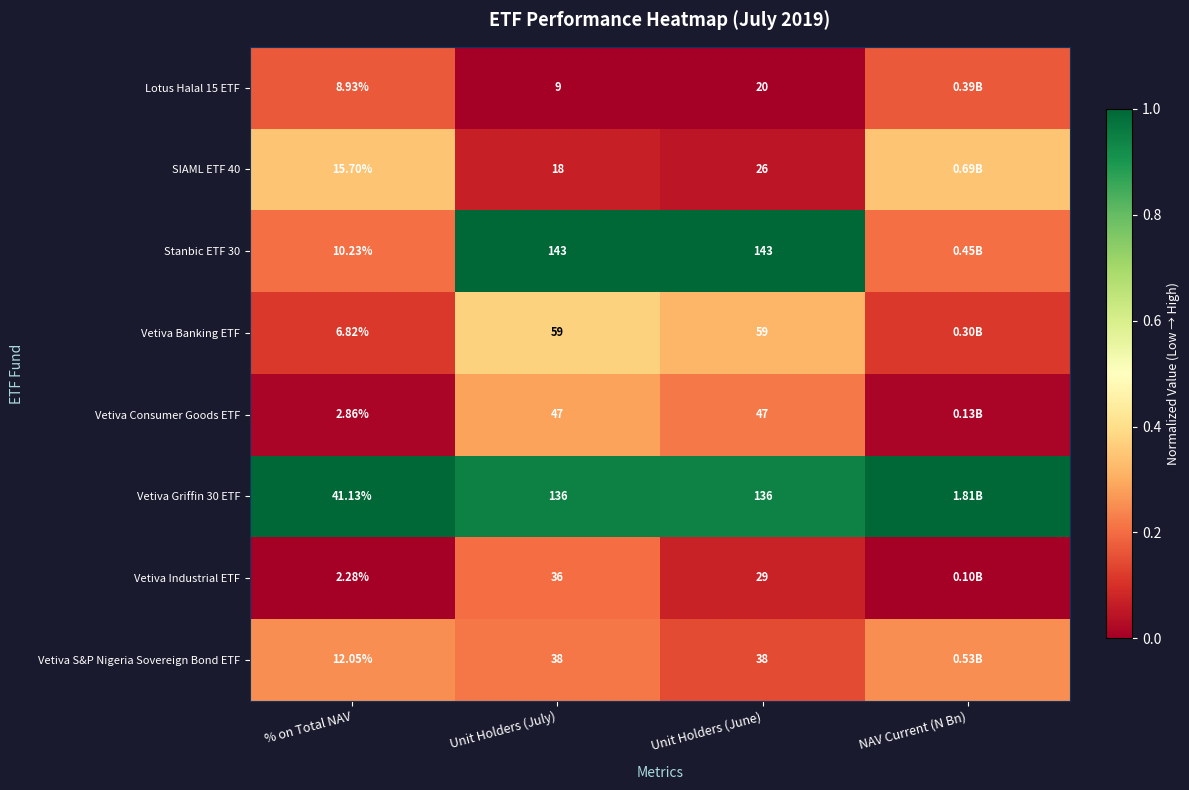

Is the value of Vetiva Griffin 30 ETF at Unit Holders (June) greater than the value of Vetiva Industrial ETF at Unit Holders (June)?

Yes